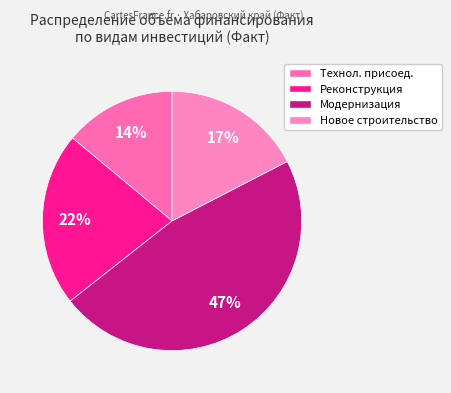

Count the number of slices in the pie.

4